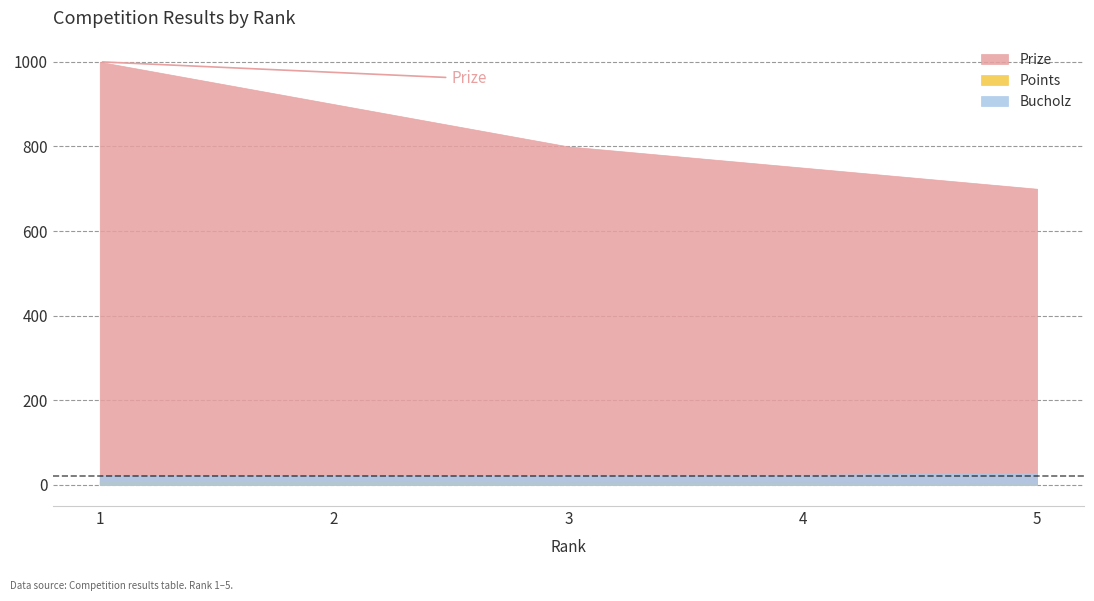

Which category has the highest value across all series?

1